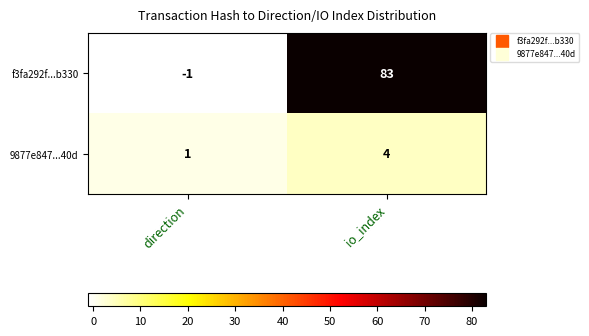

The value of f3fa292f...b330 at direction is -2. True or false?

False